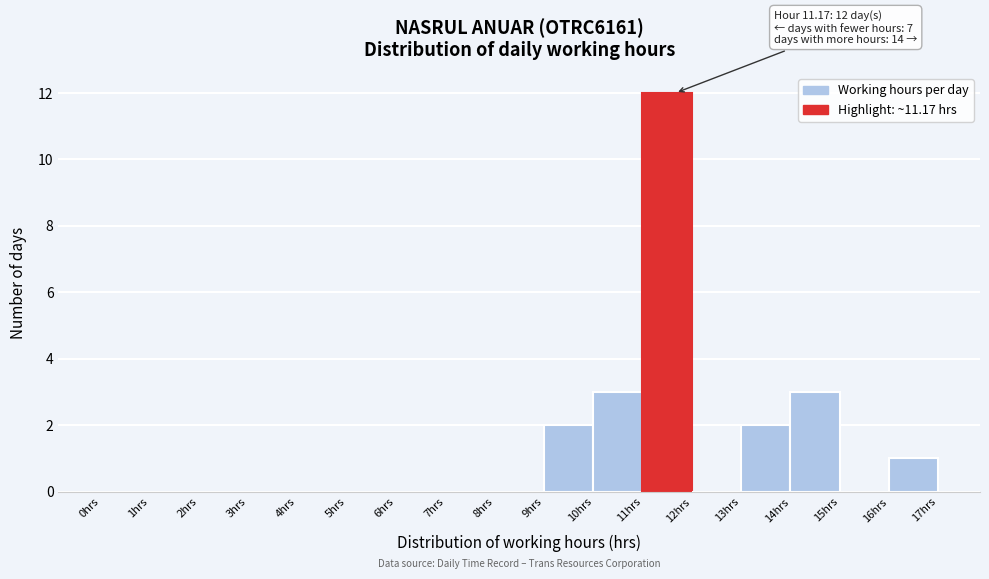

Which range on the x-axis has the tallest bar?

11 to 12